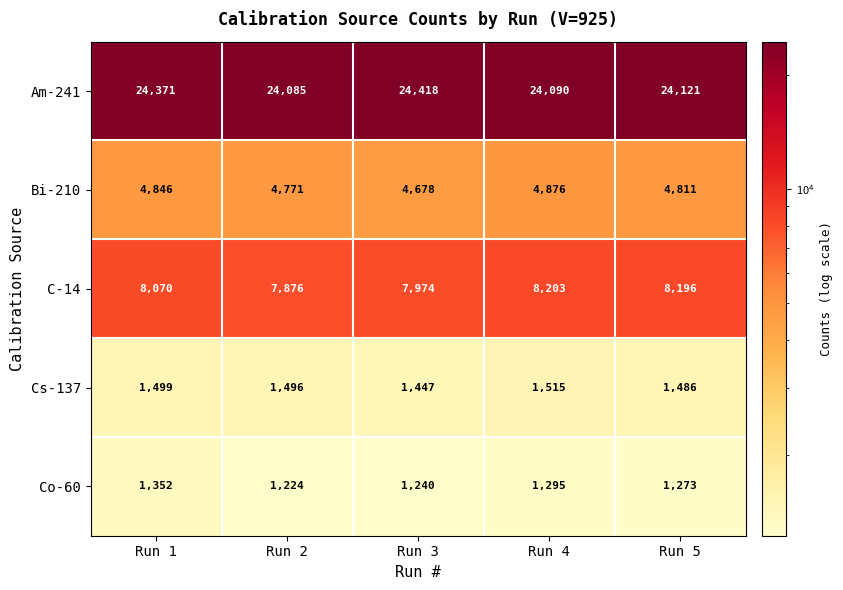

Between Run 2 and Run 4, which series saw the biggest shift?

C-14